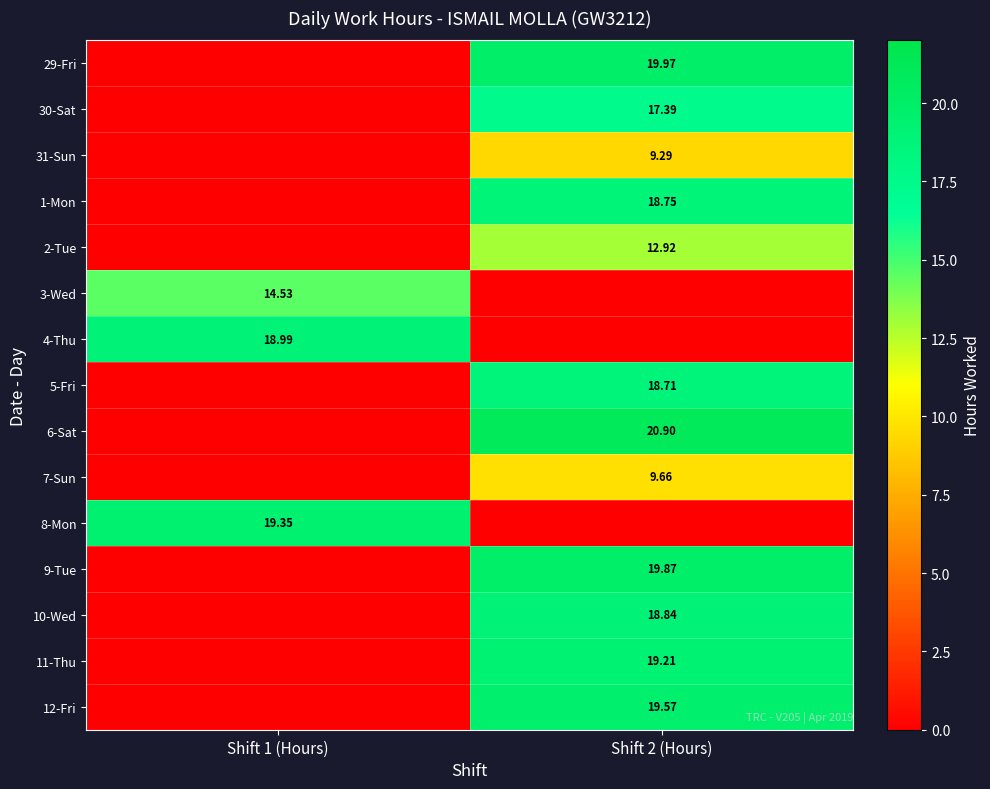

List the series in order of their peak value, highest first.

6-Sat, 29-Fri, 9-Tue, 12-Fri, 8-Mon, 11-Thu, 4-Thu, 10-Wed, 1-Mon, 5-Fri, 30-Sat, 3-Wed, 2-Tue, 7-Sun, 31-Sun